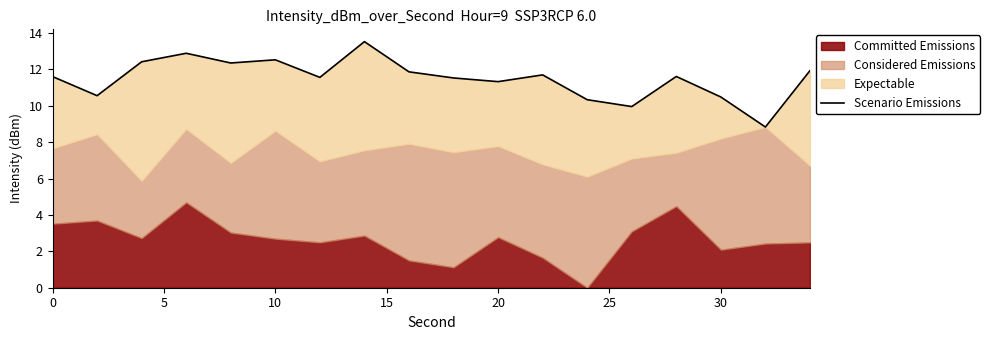

How many data points are above 11?

13